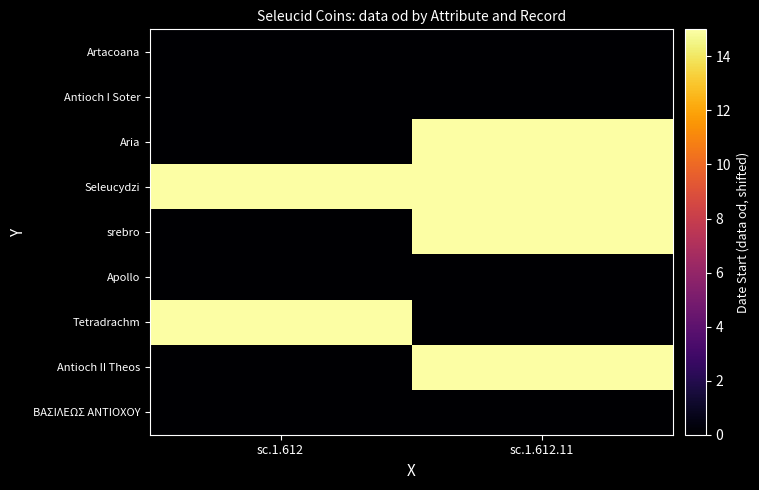

Reading right to left, transcribe all the data shown in this chart.

Artacoana: sc.1.612.11=0	sc.1.612=0
Antioch I Soter: sc.1.612.11=0	sc.1.612=0
Aria: sc.1.612.11=15	sc.1.612=0
Seleucydzi: sc.1.612.11=15	sc.1.612=15
srebro: sc.1.612.11=15	sc.1.612=0
Apollo: sc.1.612.11=0	sc.1.612=0
Tetradrachm: sc.1.612.11=0	sc.1.612=15
Antioch II Theos: sc.1.612.11=15	sc.1.612=0
BAΣΙΛΕΩΣ ANTIOXOΥ: sc.1.612.11=0	sc.1.612=0